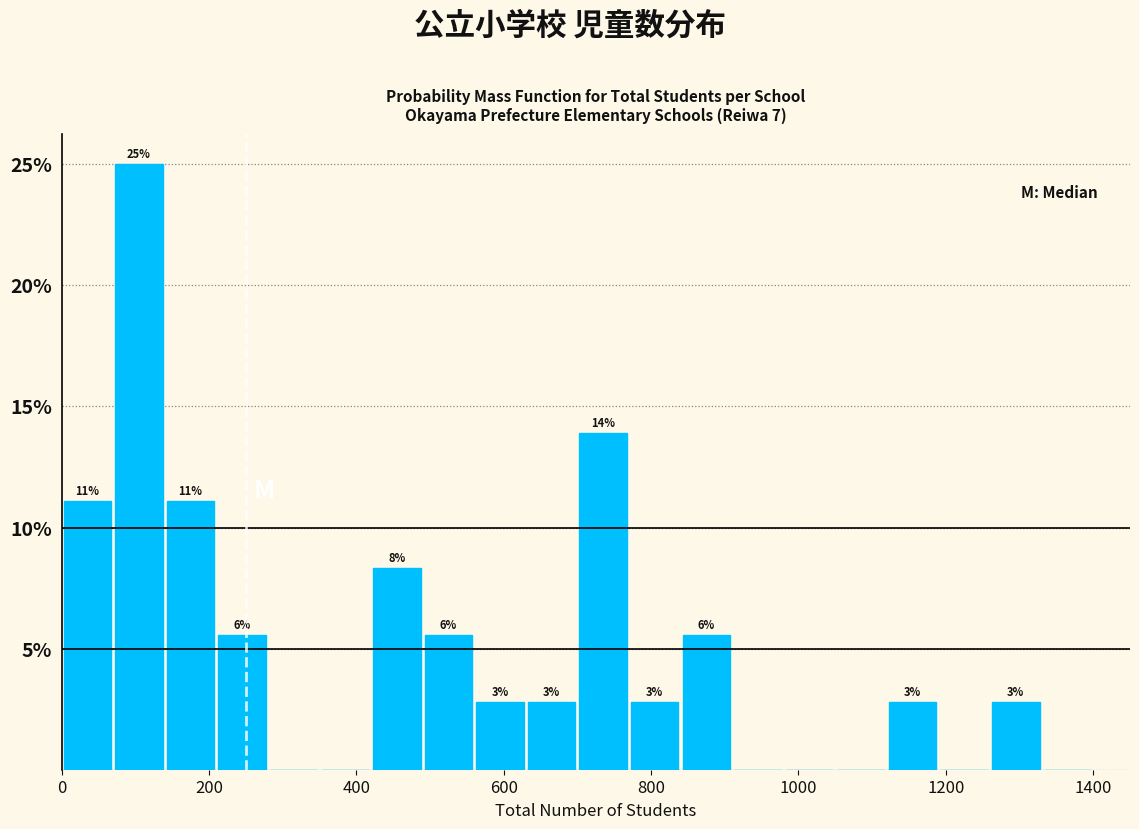

Around what value on the x-axis is the tallest bar? Give the approximate position of its centre, as read against the axis.

100